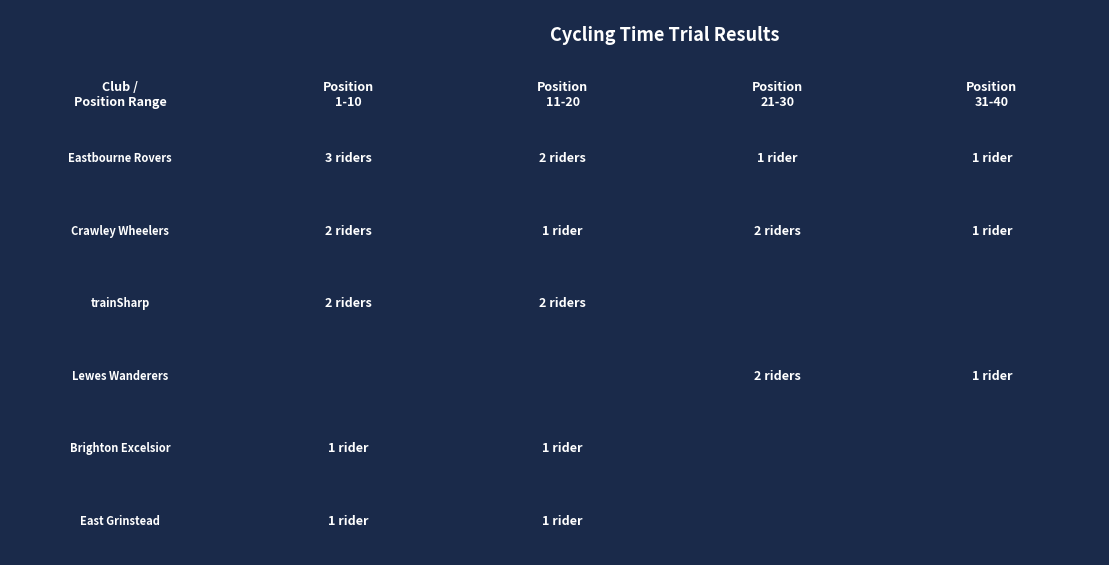

Reading right to left, list all the values displayed in this chart.

Eastbourne Rovers CC: 1	1	2	3
Crawley Wheelers: 1	2	1	2
trainSharp: 0	0	2	2
Lewes Wanderers CC: 1	2	0	0
Brighton Excelsior CC: 0	0	1	1
East Grinstead CC: 0	0	1	1